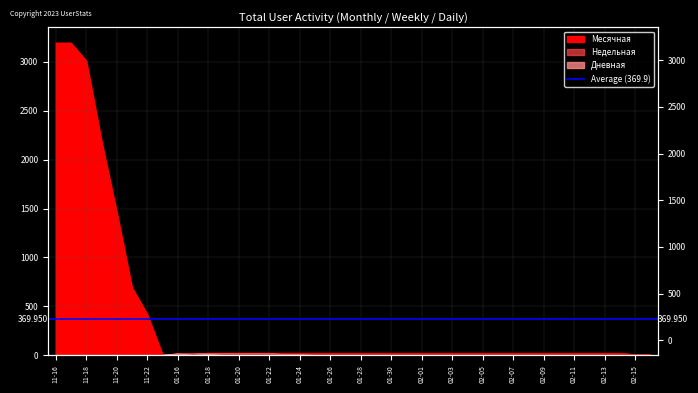

Reading right to left, transcribe all the data shown in this chart.

Месячная: 7	7	21	21	21	21	21	21	21	21	21	21	21	21	21	21	21	21	21	21	21	21	21	21	21	21	21	21	21	21	14	14	7	420	693	1463	2191	3010	3192	3192
Недельная: 0	0	0	0	0	0	0	0	0	0	0	0	0	0	0	0	0	0	0	0	0	0	0	7	7	21	21	21	21	21	14	14	0	0	0	0	0	0	0	0
Дневная: 0	0	0	0	0	0	0	0	0	0	0	0	0	0	0	0	0	0	0	0	0	0	0	0	0	0	0	0	0	7	0	14	0	0	0	0	0	0	0	0